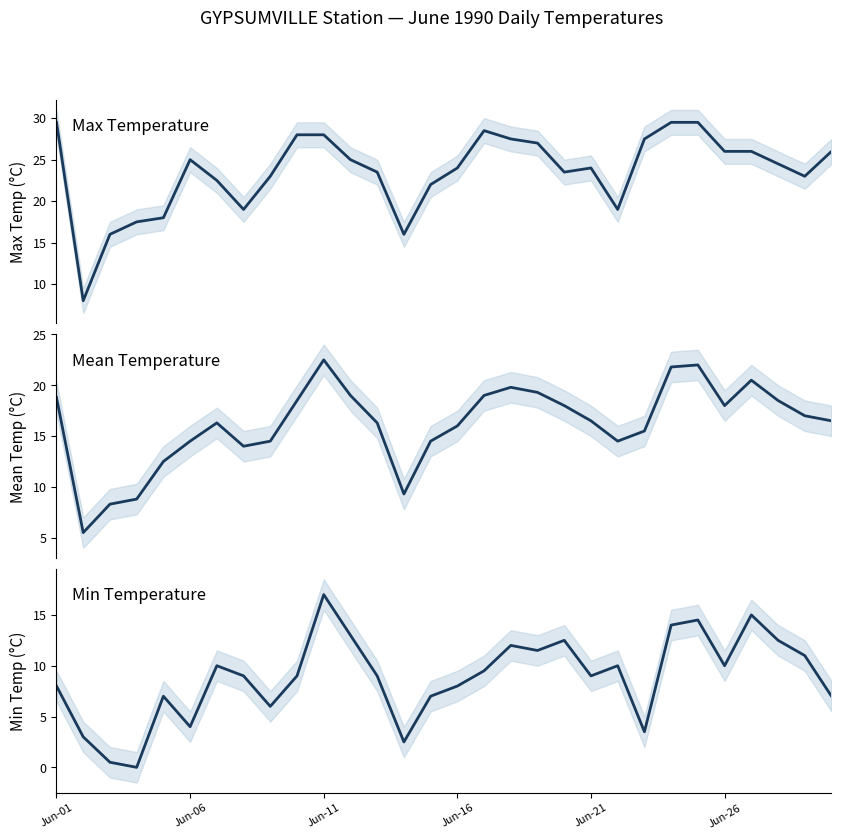

True or false: Max Temp (°C) and Min Temp (°C) cross at least once.

False